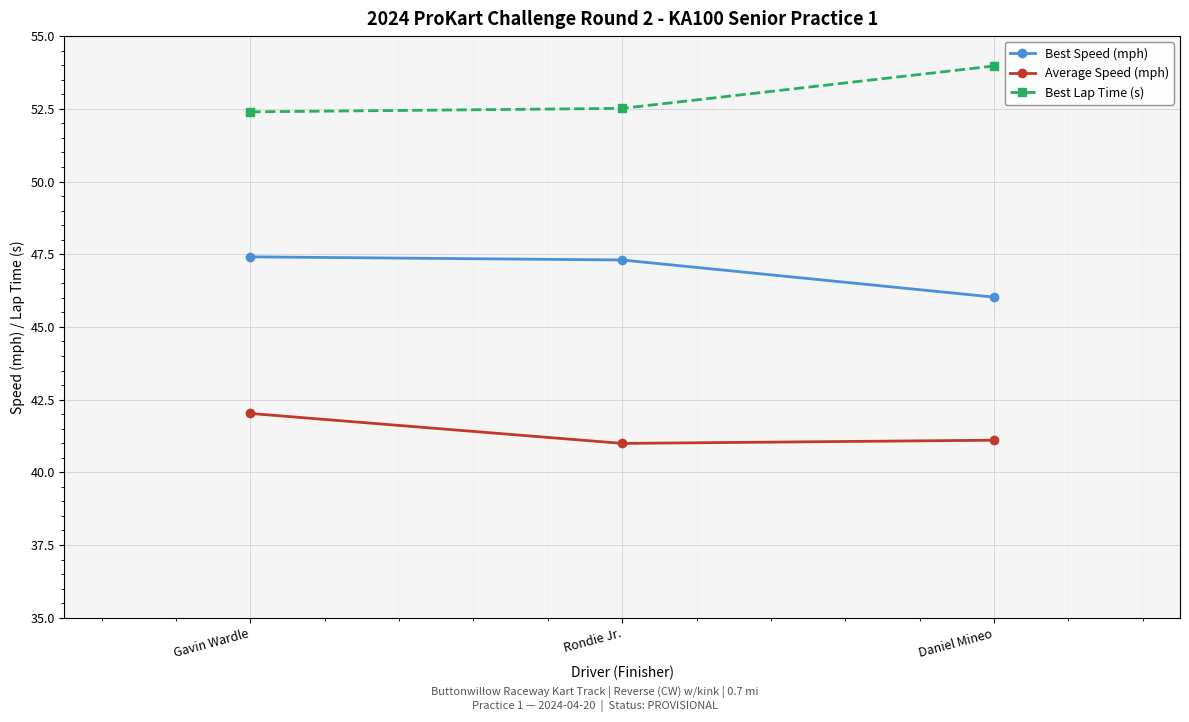

Reading left to right, what are all the values shown in this chart?

Best Speed (mph): Gavin Wardle=47.4	Rondie Jr.=47.3	Daniel Mineo=46.0
Average Speed (mph): Gavin Wardle=42.0	Rondie Jr.=41.0	Daniel Mineo=41.1
Best Lap Time (s): Gavin Wardle=52.4	Rondie Jr.=52.5	Daniel Mineo=54.0